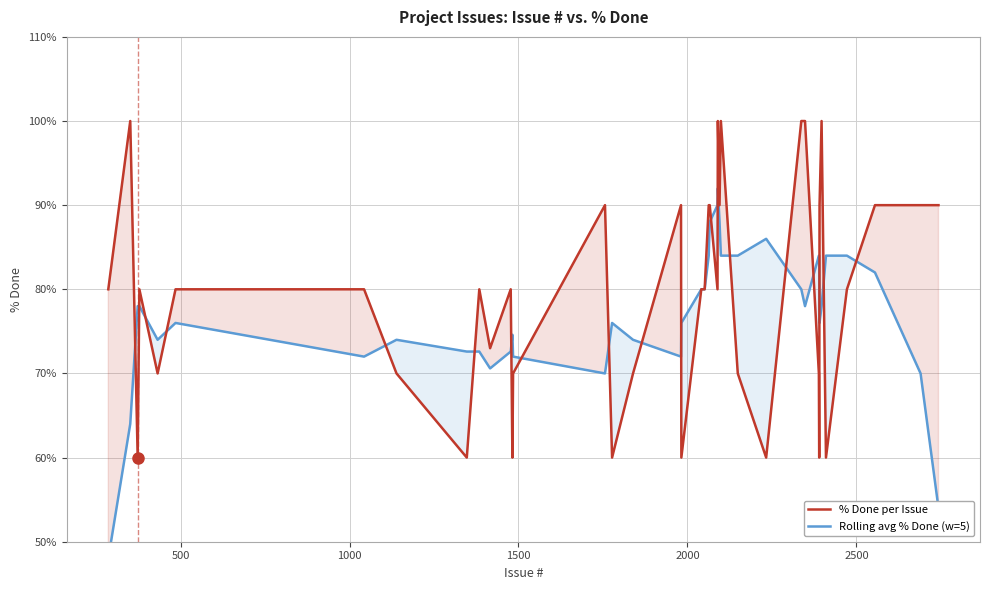

True or false: % Done per Issue has more than 0 interior local peaks.

True